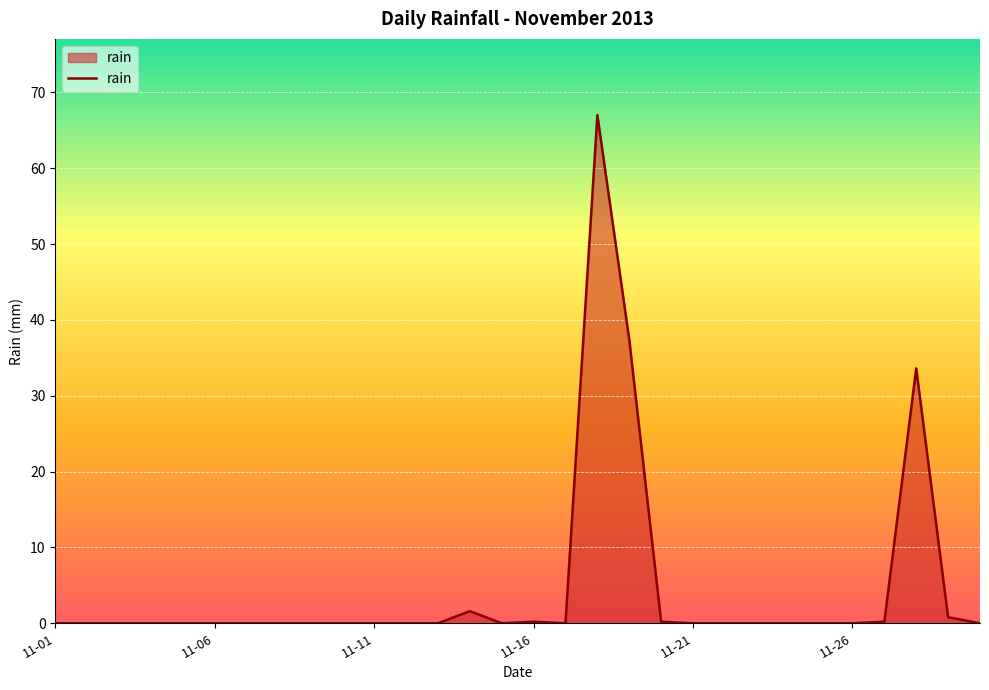

What is the average value?

4.7